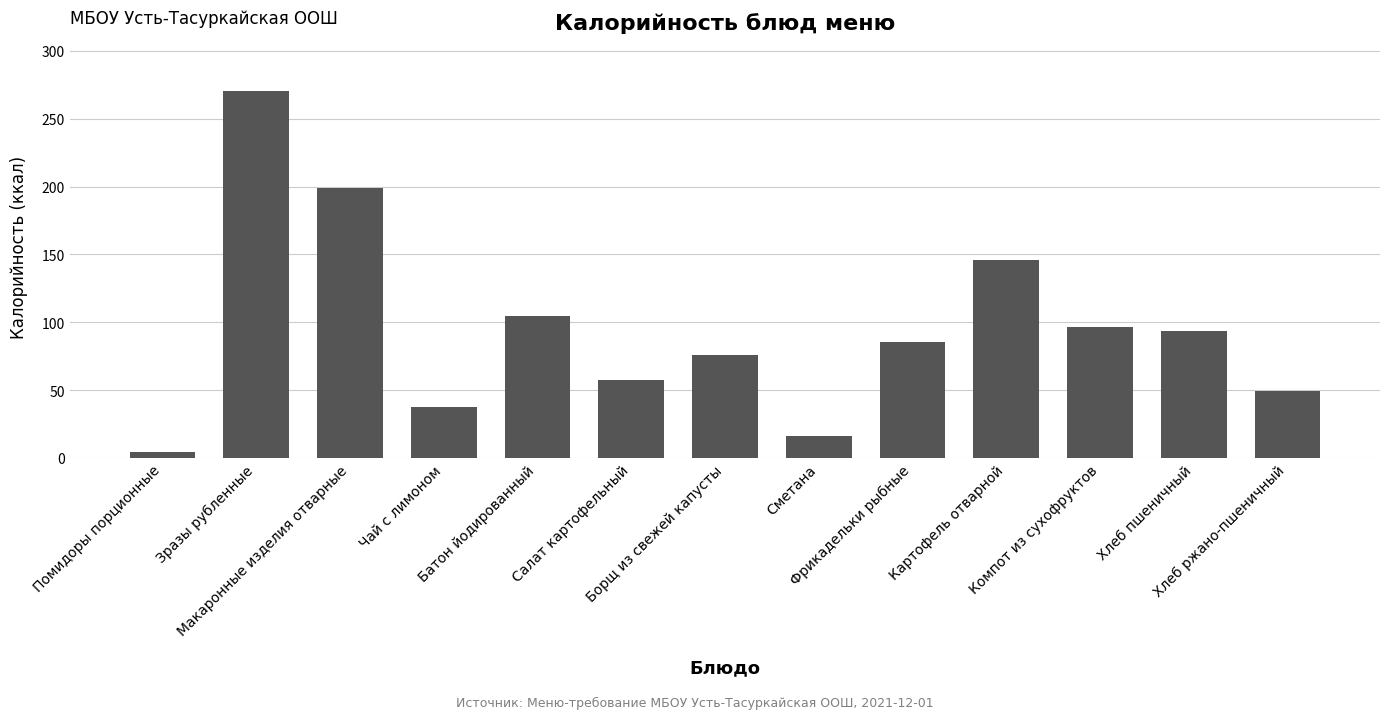

What is the sum of all values?

1239.2